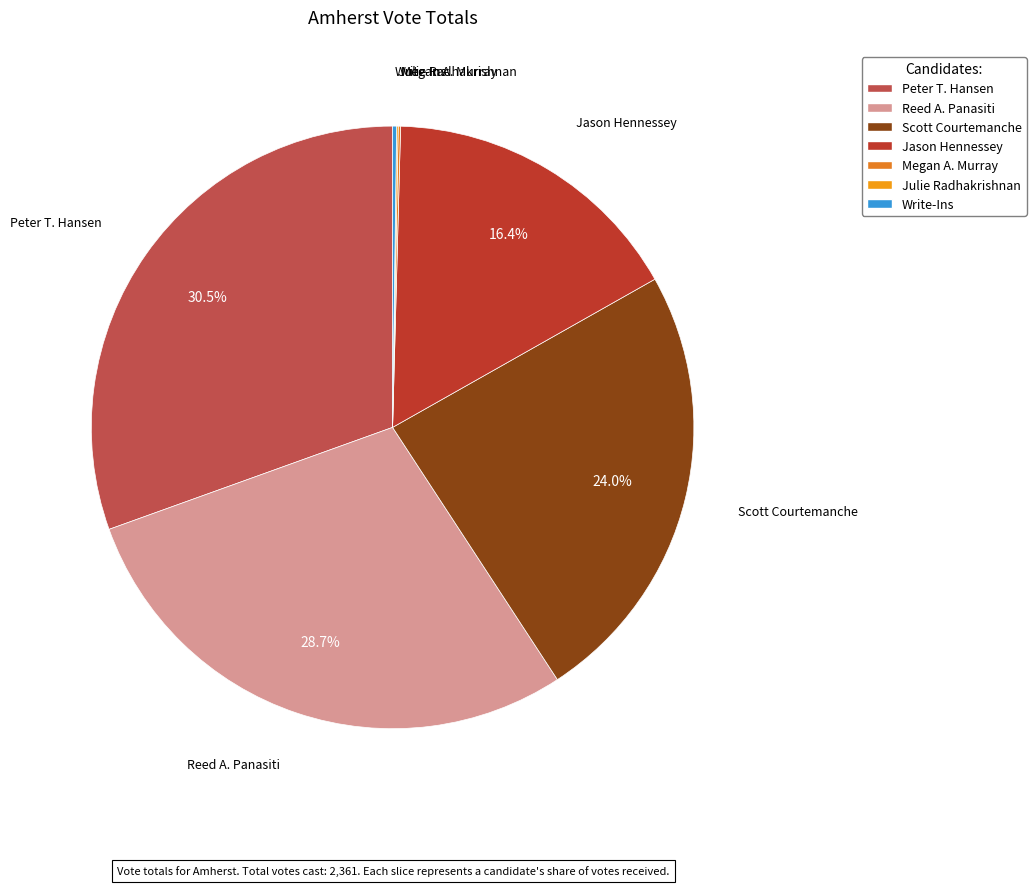

What is the ratio of the value at Reed A. Panasiti to the value at Scott Courtemanche?

1.2